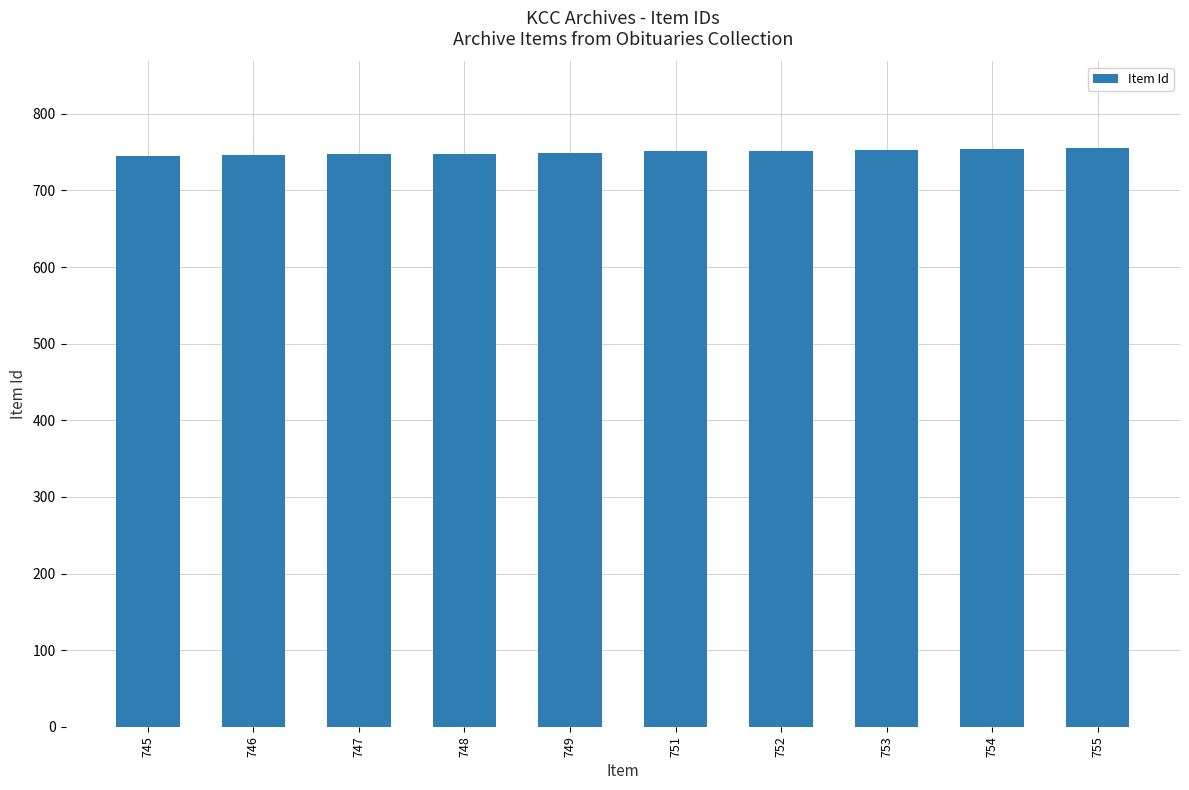

What is the sum of the values at 755 and 745?

1500